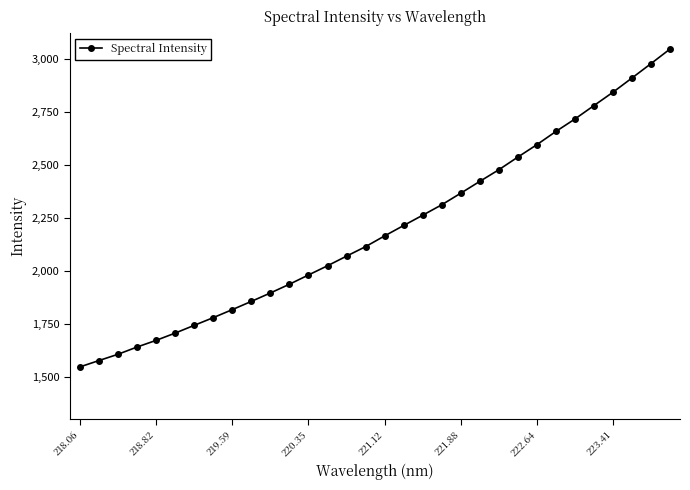

How many data points does each series have?

32